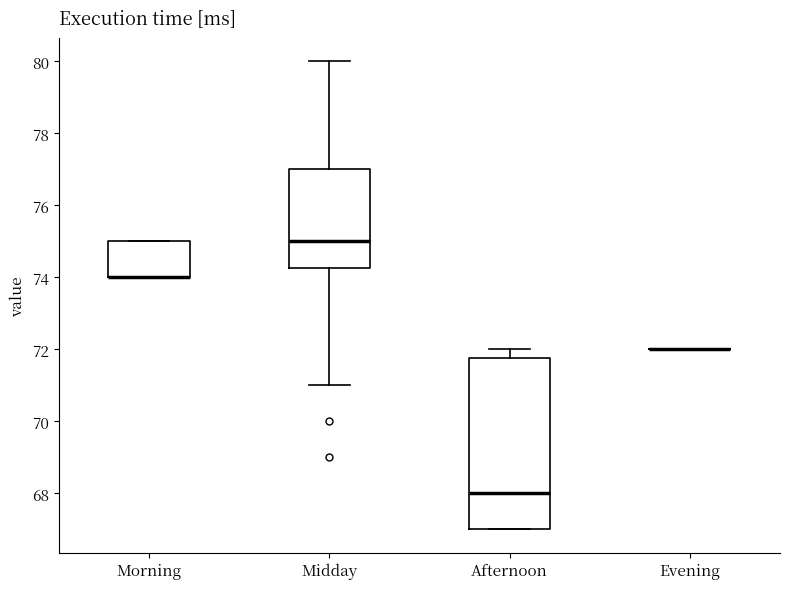

Where does the upper whisker of the box for Afternoon end on the y-axis? The values are not printed on the chart, so give them approximately, as read against the axis.

72.0